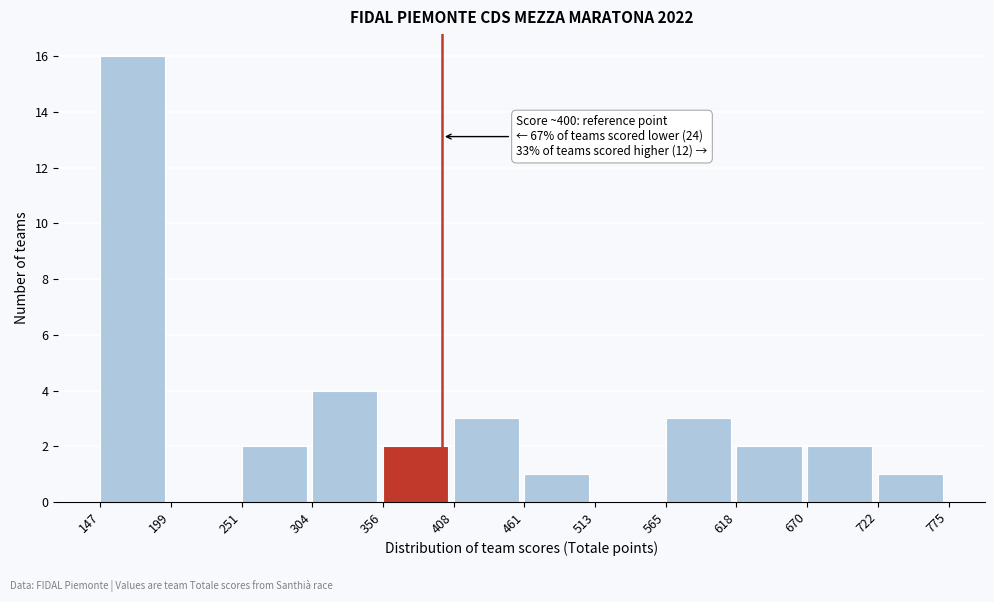

Over which range of the x-axis is the bar tallest?

147 to 199